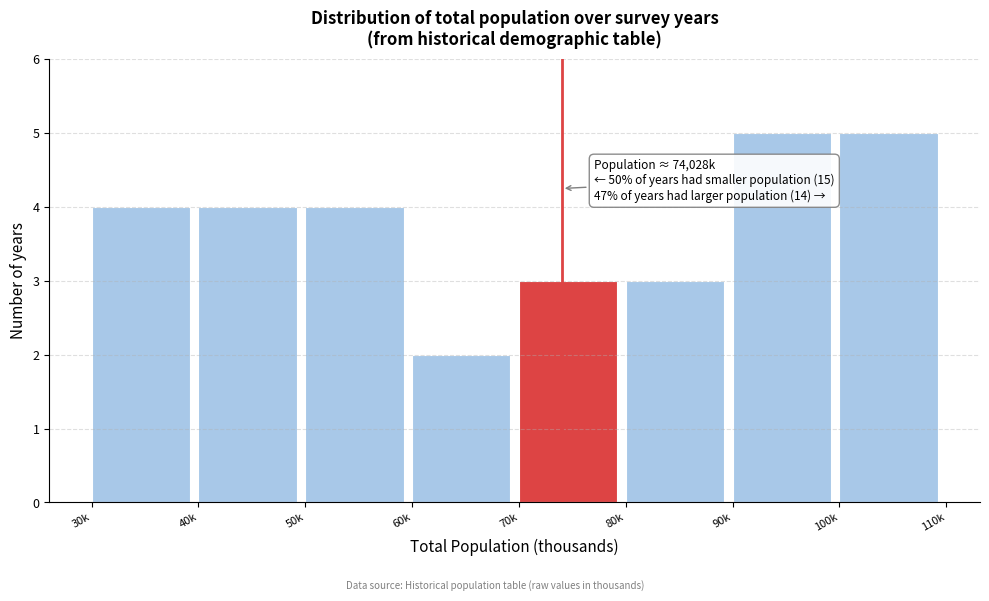

Reading right to left, transcribe all the data shown in this chart.

100k=5	90k=5	80k=3	70k=3	60k=2	50k=4	40k=4	30k=4